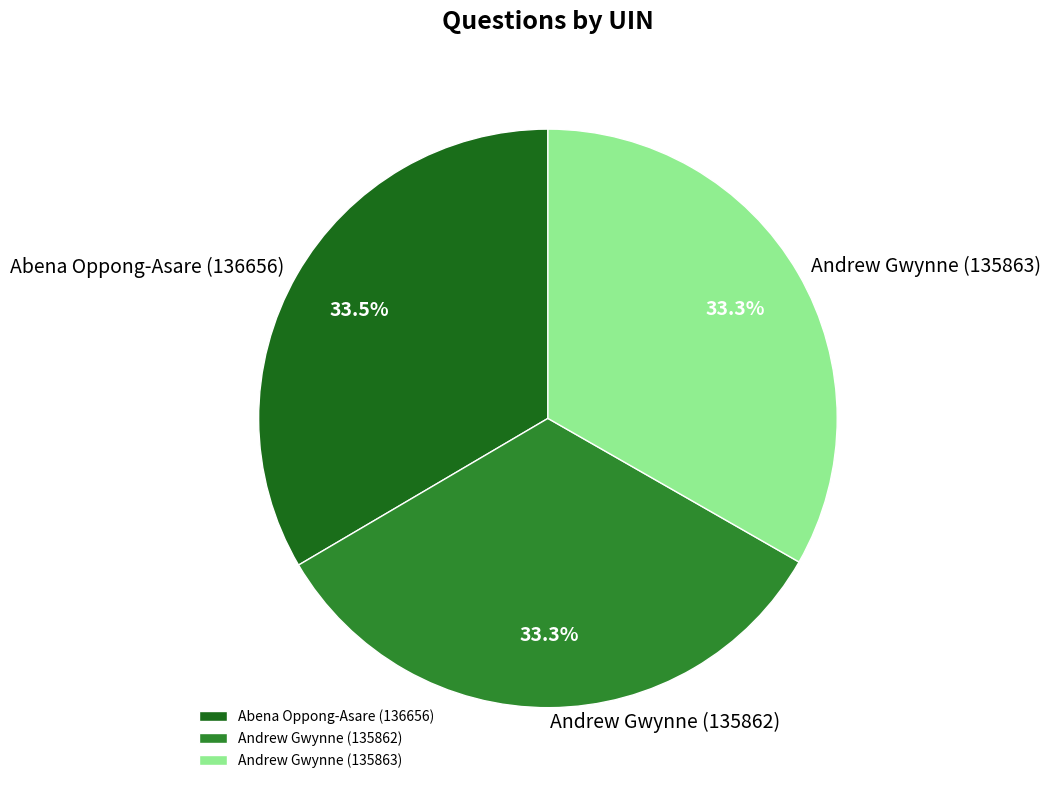

Is it true that Andrew Gwynne (135862) is 33% of the pie?

True